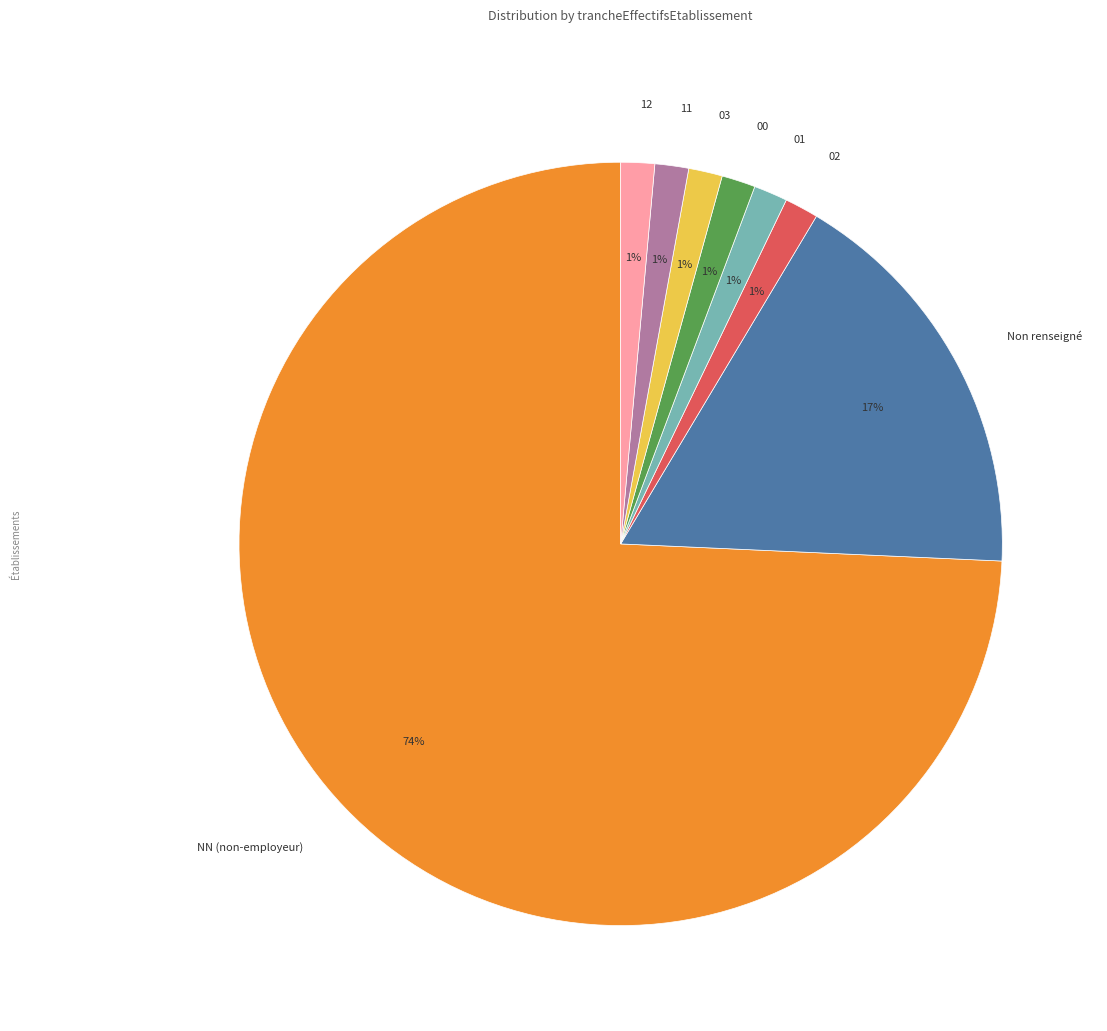

The 00 slice represents 11% of the pie. True or false?

False